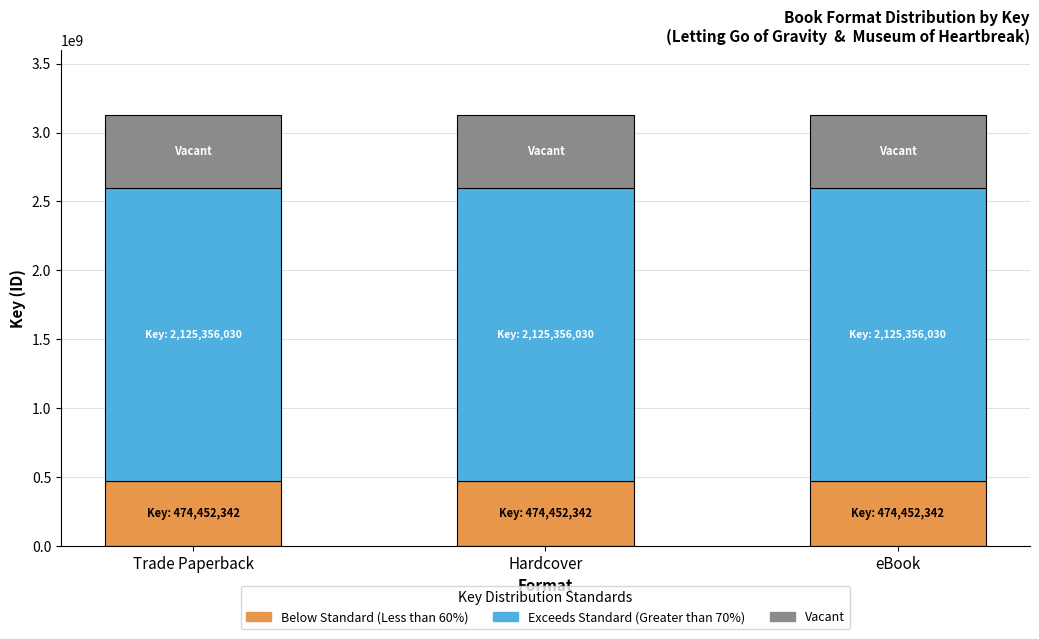

True or false: Below Standard (Less than 60%) has a value of 263747706 at eBook.

False